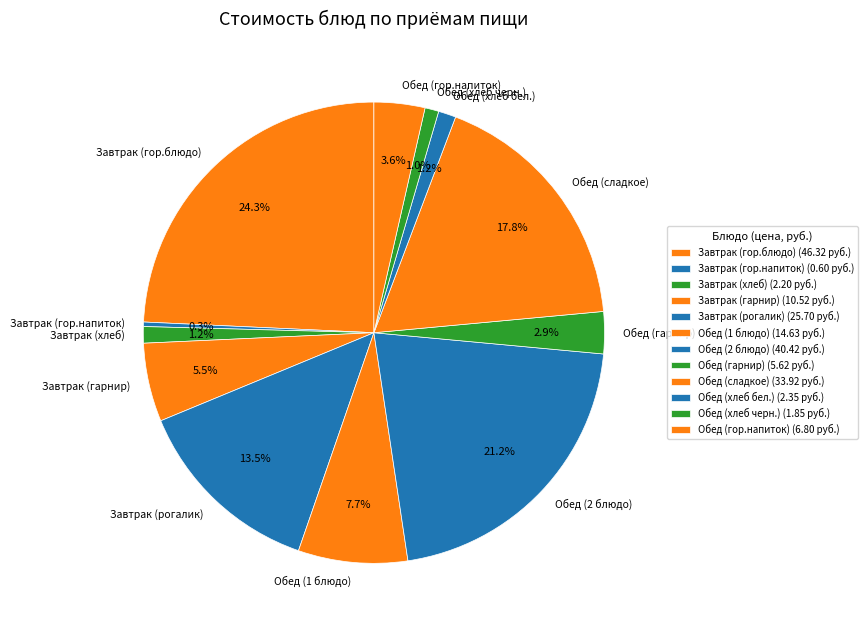

What is the smallest slice in the pie chart?

Завтрак (гор.напиток)